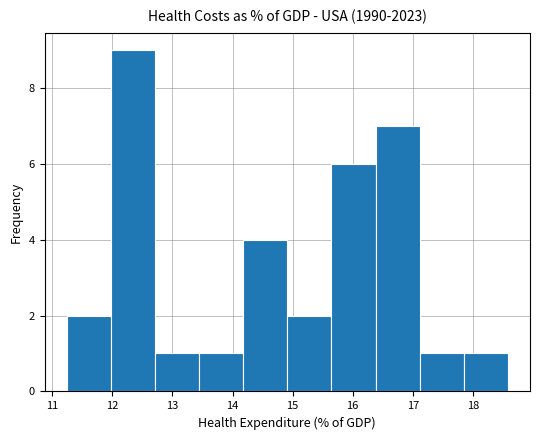

Which range on the x-axis has the tallest bar?

12.0 to 12.7